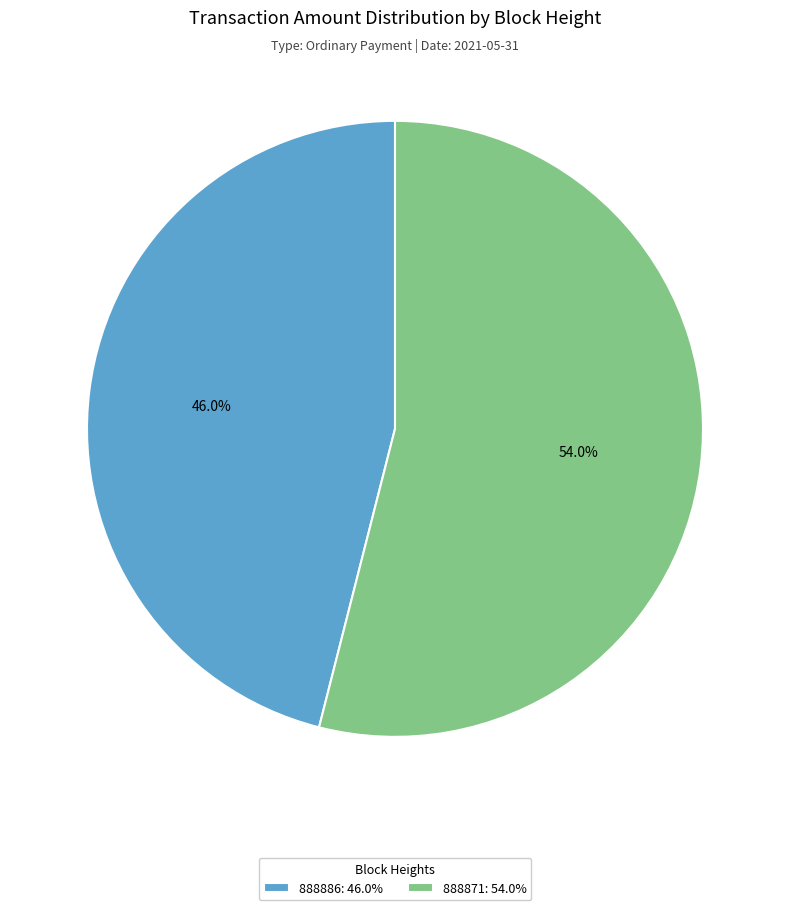

How many slices are in this pie chart?

2